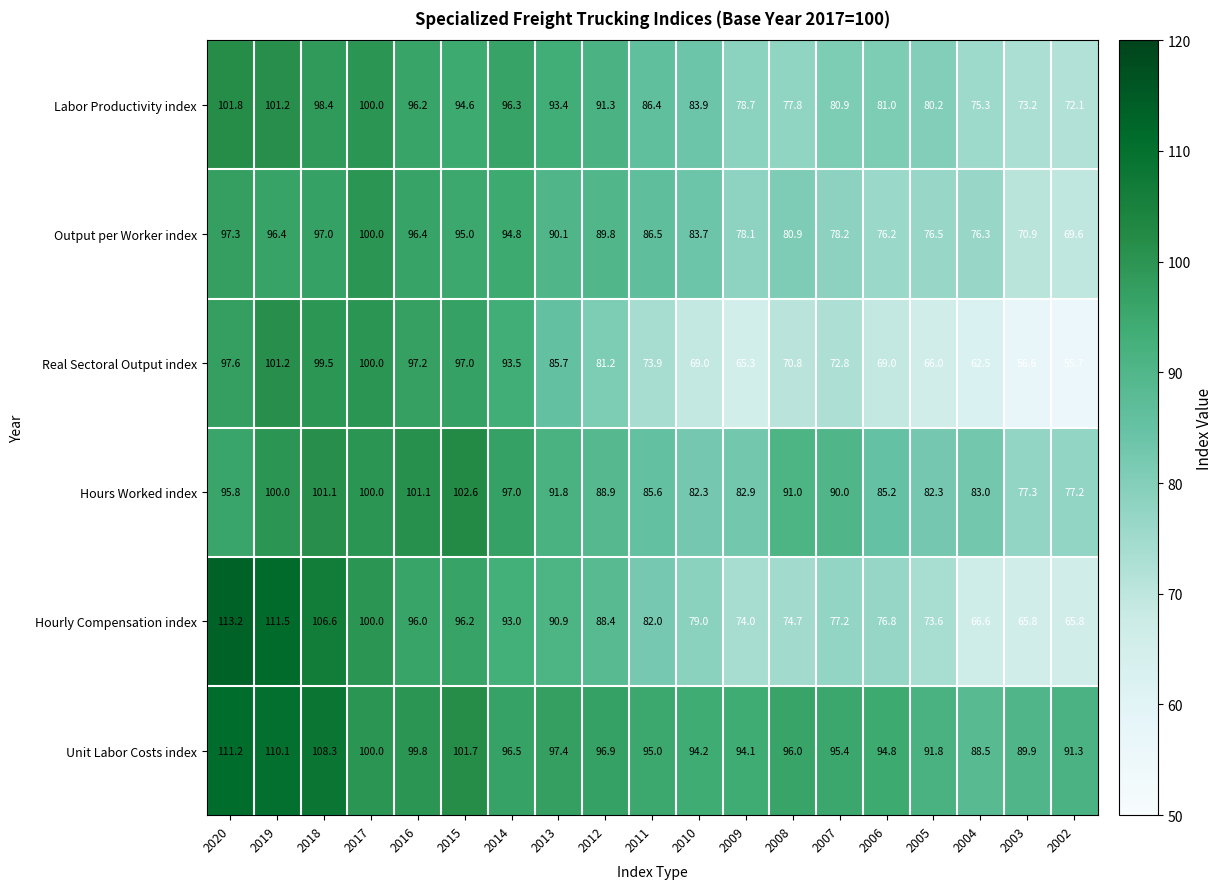

Which series has the largest range (max minus min)?

Hourly Compensation index